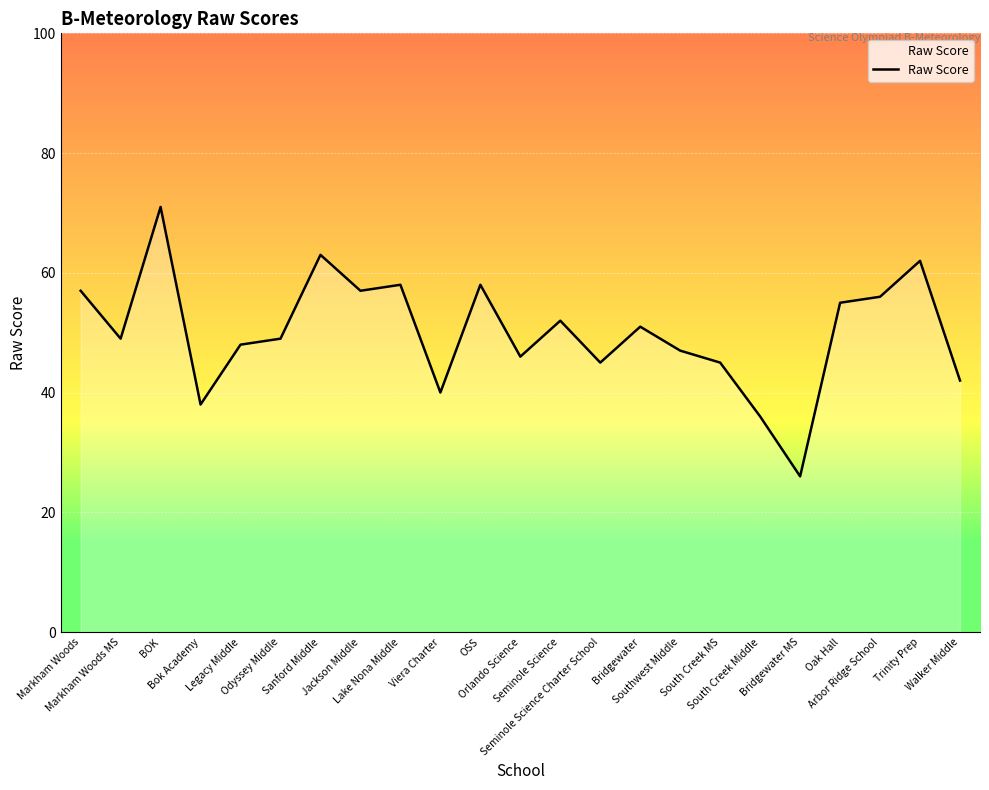

What is the minimum value shown in the chart?

26